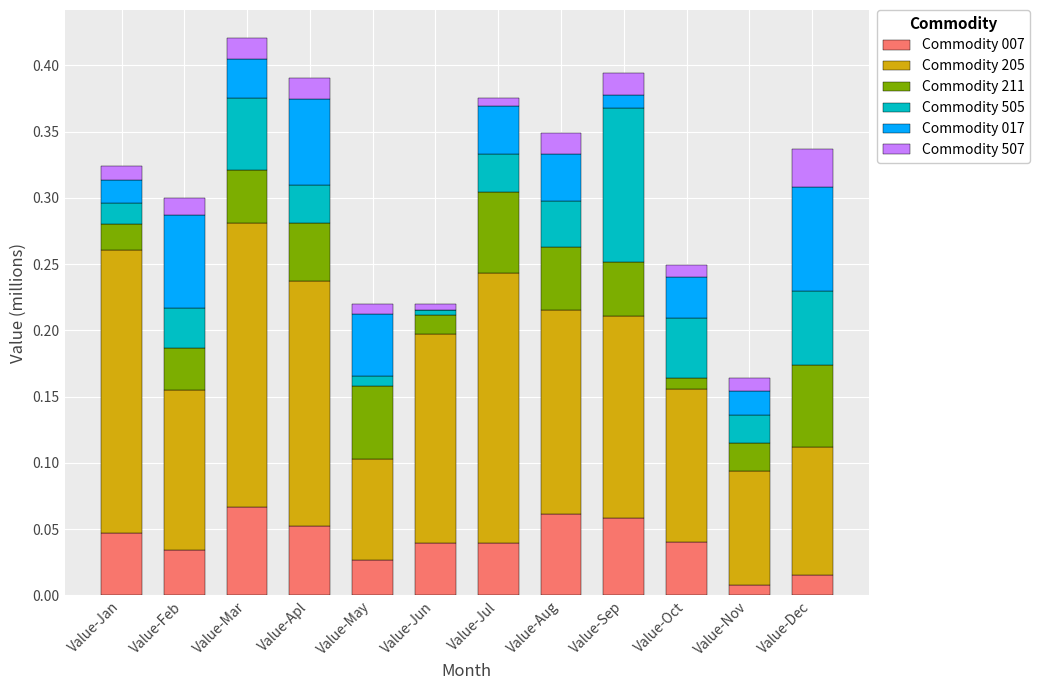

The value of Commodity 007 at Value-Dec is 0.0. True or false?

True